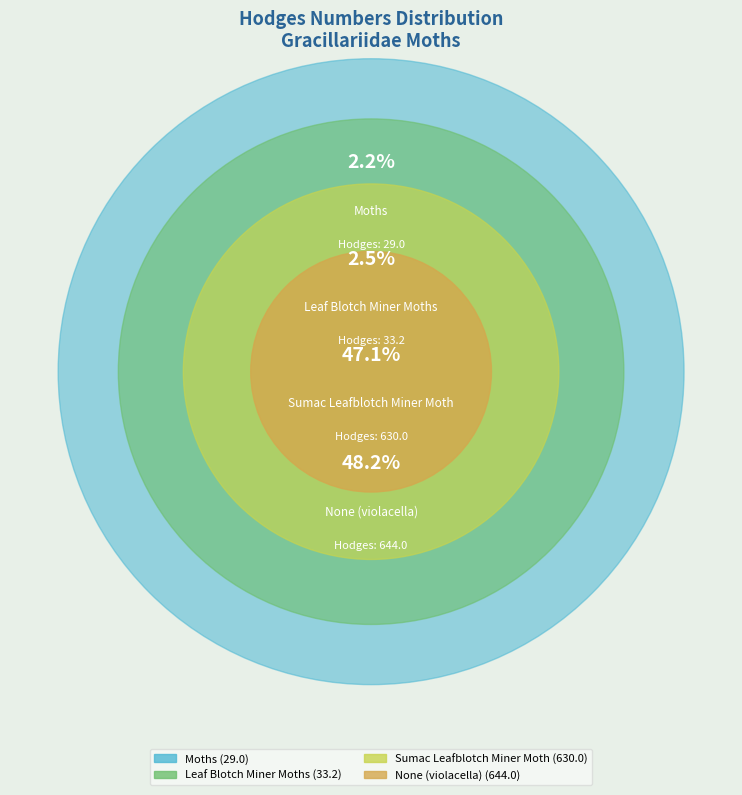

Rank the categories by value from lowest to highest.

Moths, Leaf Blotch Miner Moths, Sumac Leafblotch Miner Moth, None (violacella)